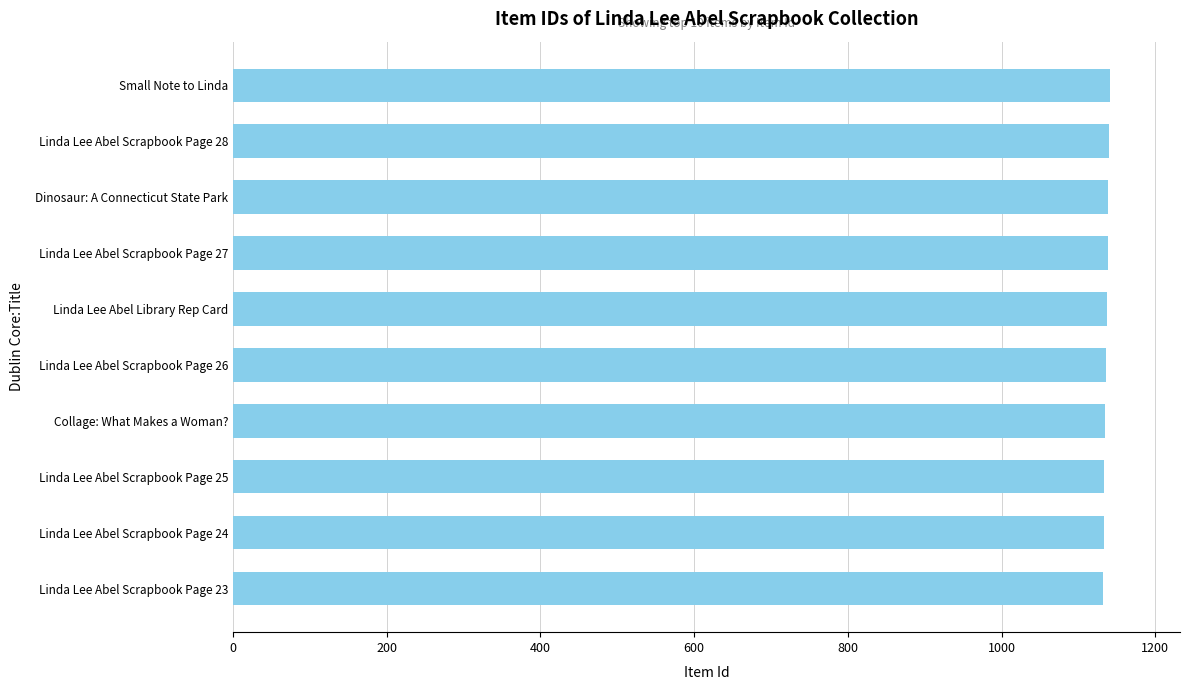

What is the ratio of the value at Linda Lee Abel Scrapbook Page 26 to the value at Linda Lee Abel Scrapbook Page 28?

1.0